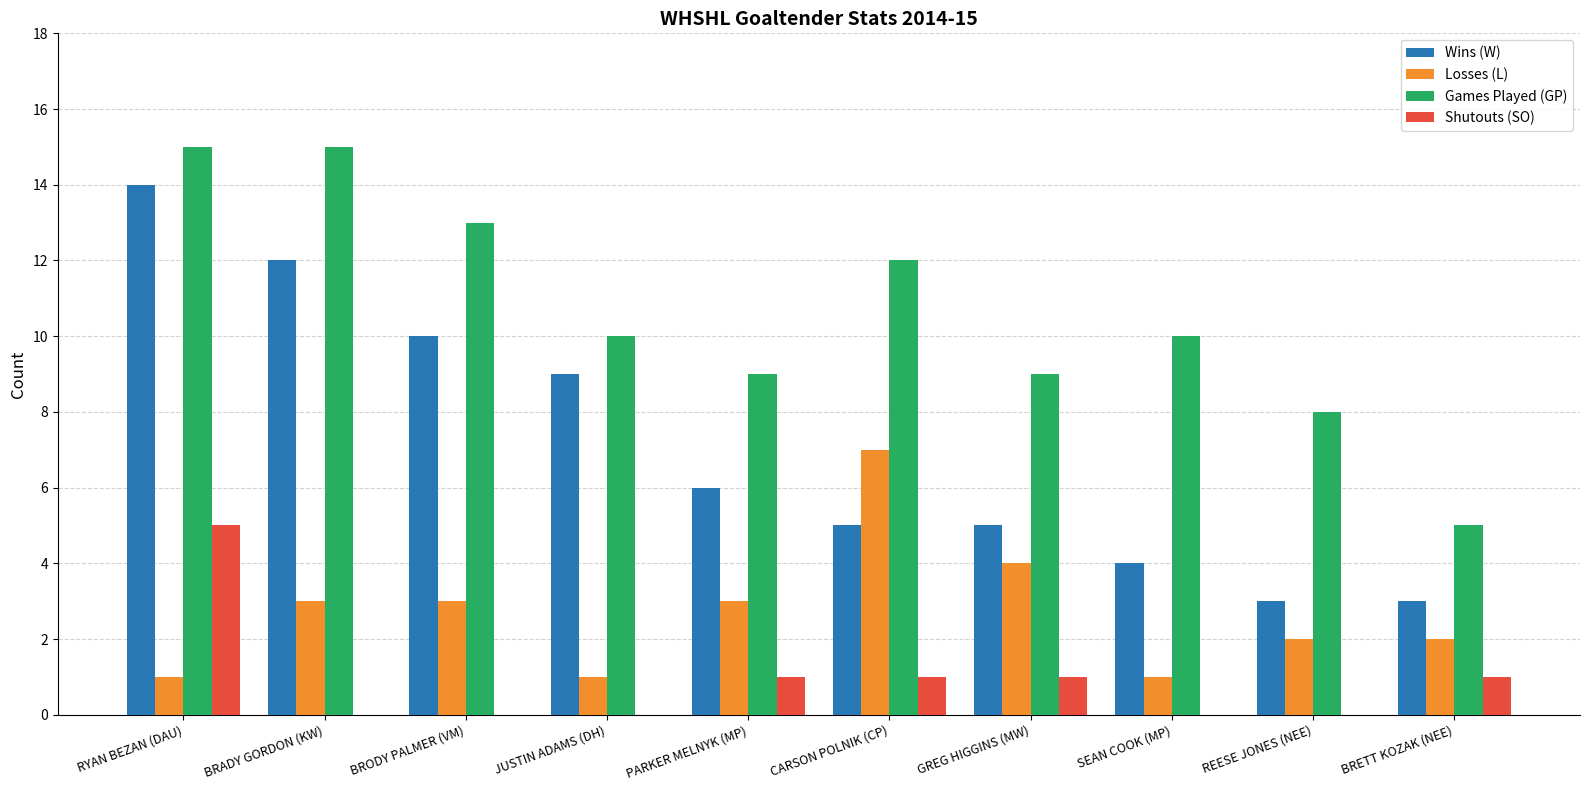

True or false: Games Played (GP) has a value of 6 at CARSON POLNIK (CP).

False